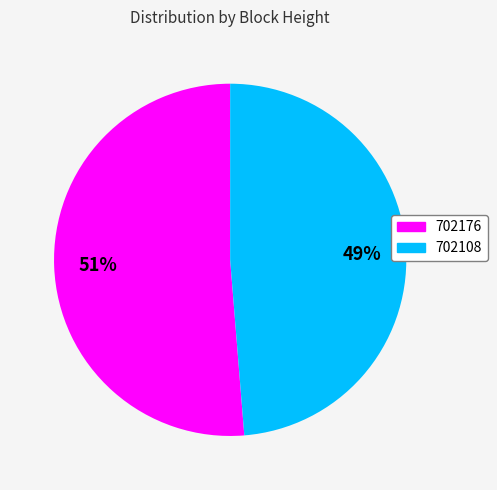

To the nearest percent, what is the average slice percentage?

50%